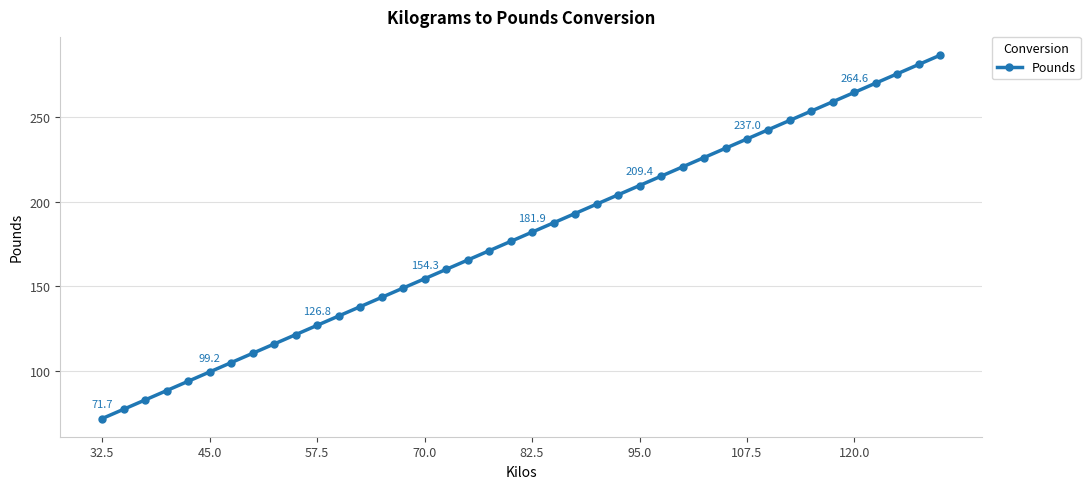

What is the average value?

179.1